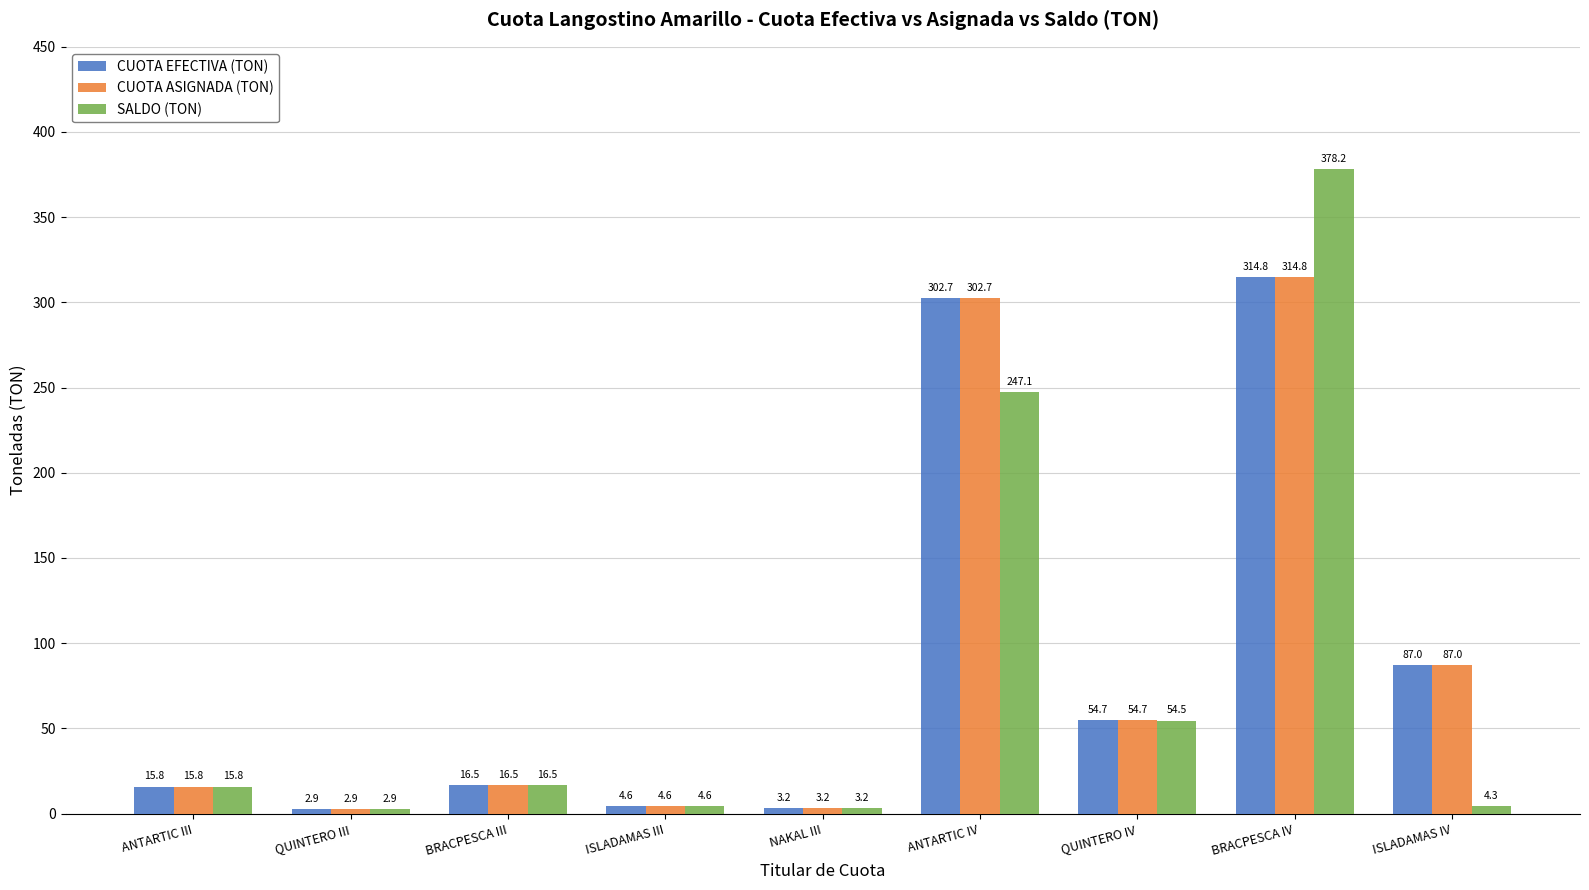

Reading left to right, transcribe all the data shown in this chart.

CUOTA EFECTIVA (TON): ANTARTIC III=15.8	QUINTERO III=2.9	BRACPESCA III=16.5	ISLADAMAS III=4.6	NAKAL III=3.2	ANTARTIC IV=302.7	QUINTERO IV=54.7	BRACPESCA IV=314.8	ISLADAMAS IV=87.0
CUOTA ASIGNADA (TON): ANTARTIC III=15.8	QUINTERO III=2.9	BRACPESCA III=16.5	ISLADAMAS III=4.6	NAKAL III=3.2	ANTARTIC IV=302.7	QUINTERO IV=54.7	BRACPESCA IV=314.8	ISLADAMAS IV=87.0
SALDO (TON): ANTARTIC III=15.8	QUINTERO III=2.9	BRACPESCA III=16.5	ISLADAMAS III=4.6	NAKAL III=3.2	ANTARTIC IV=247.1	QUINTERO IV=54.5	BRACPESCA IV=378.2	ISLADAMAS IV=4.3